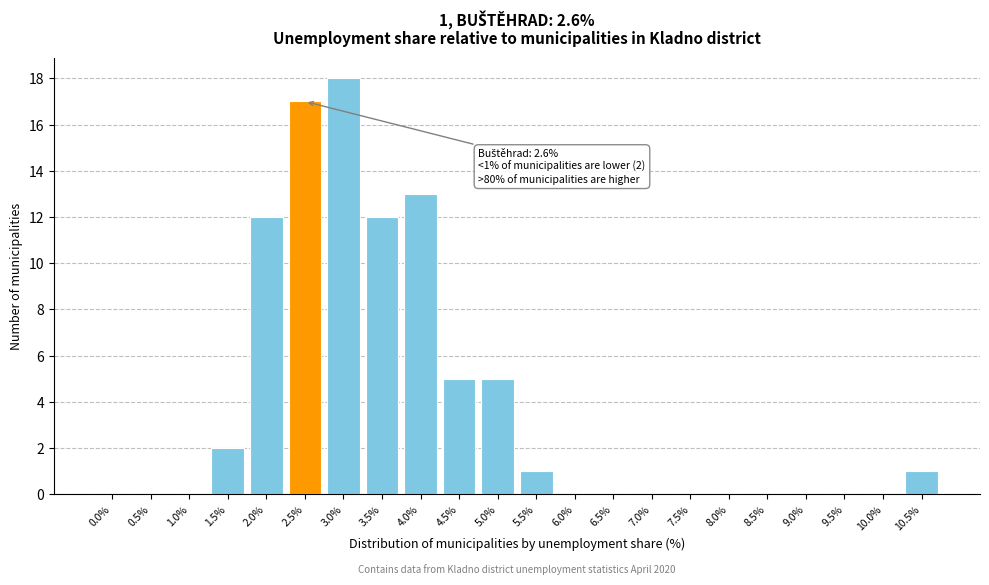

Reading left to right, list all the values displayed in this chart.

0.0%=0	0.5%=0	1.0%=0	1.5%=2	2.0%=12	2.5%=17	3.0%=18	3.5%=12	4.0%=13	4.5%=5	5.0%=5	5.5%=1	6.0%=0	6.5%=0	7.0%=0	7.5%=0	8.0%=0	8.5%=0	9.0%=0	9.5%=0	10.0%=0	10.5%=1